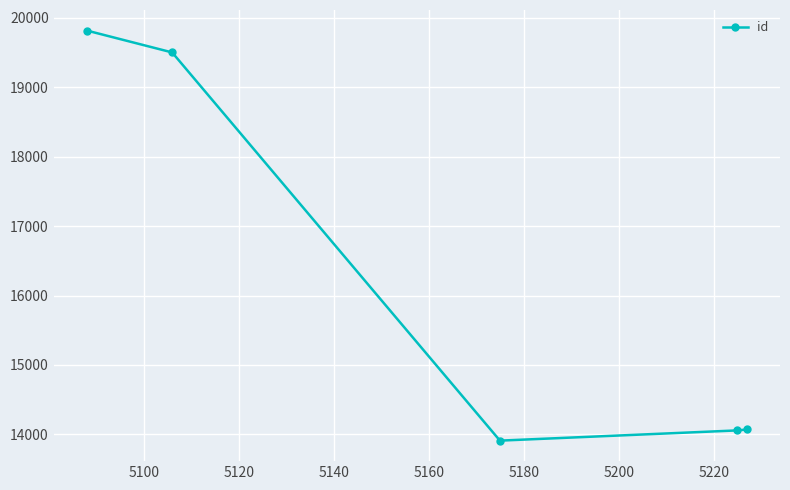

What is the difference between the maximum and minimum values?

5911.0